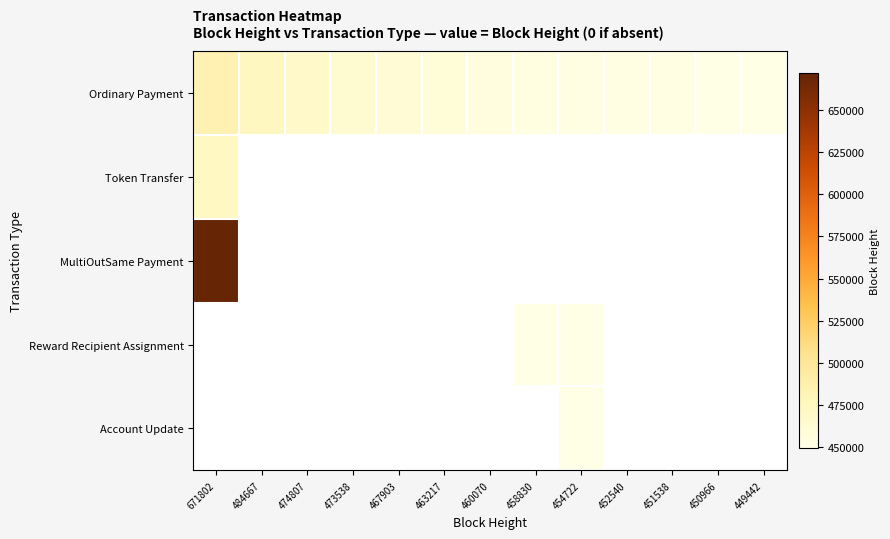

What is the smallest value displayed?

449442.0